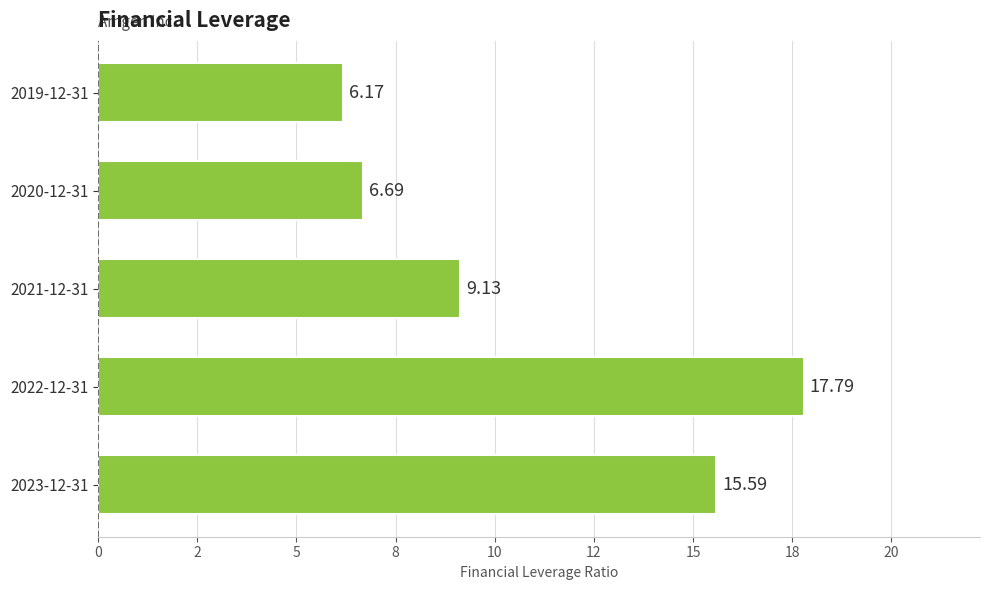

List the labels in order of value, largest first.

2022-12-31, 2023-12-31, 2021-12-31, 2020-12-31, 2019-12-31